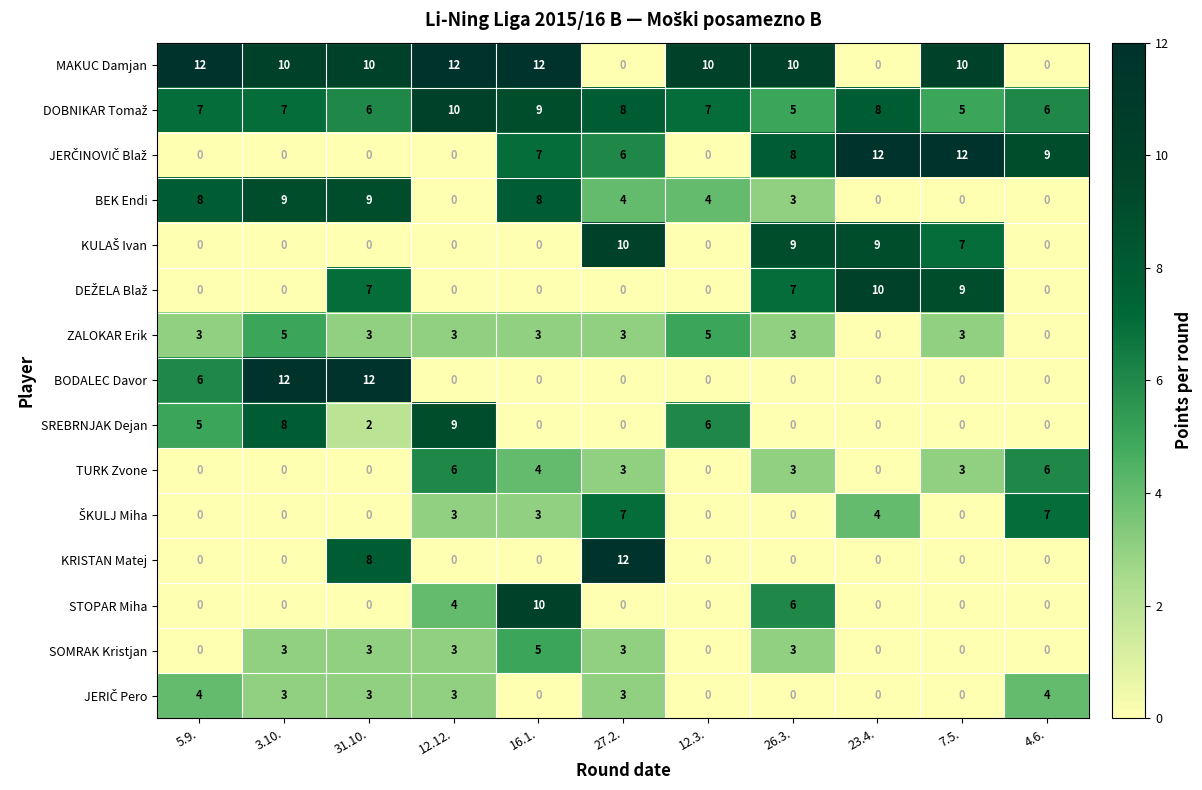

At which category is the sum across all series the highest?

31.10.